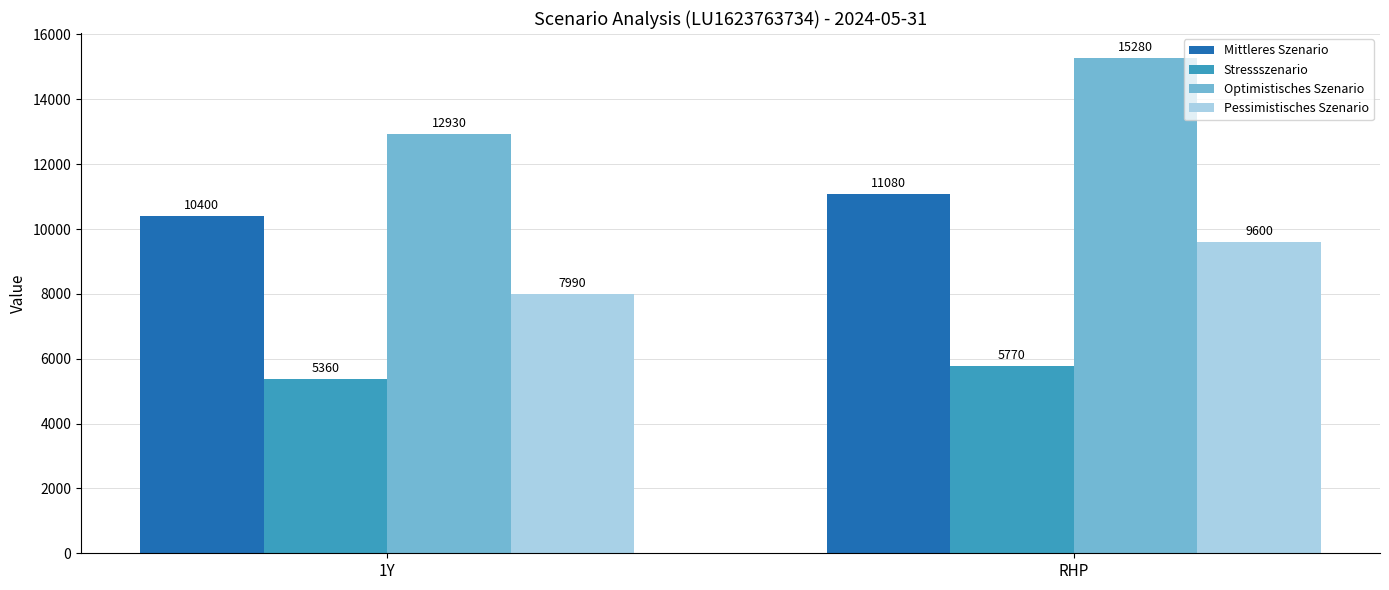

Where is Mittleres Szenario nearest to the value 10740?

1Y